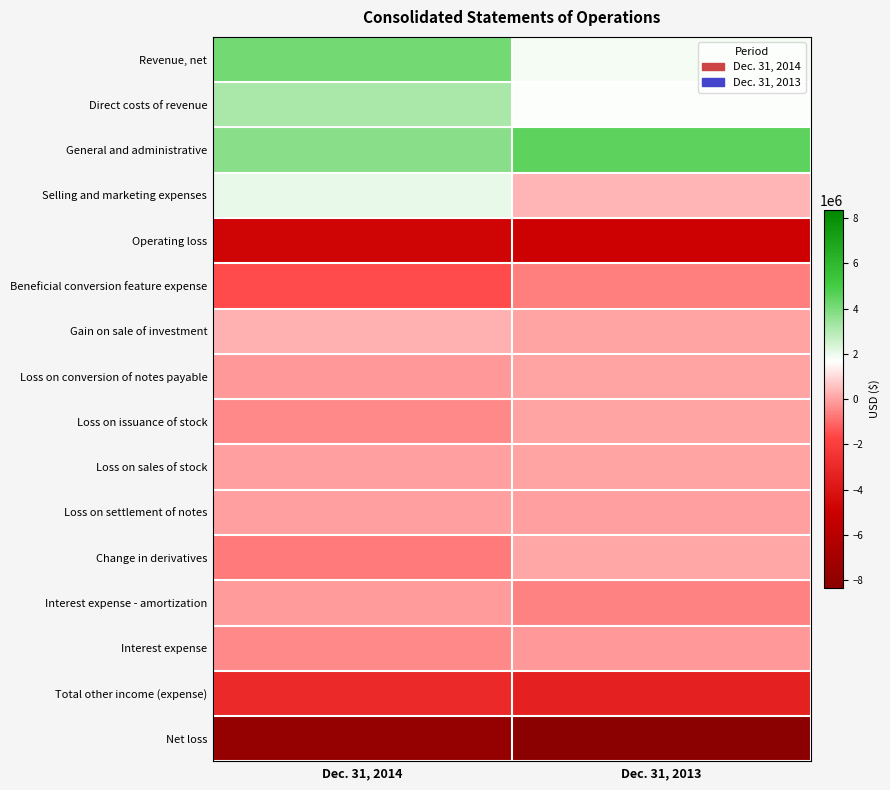

What is the total value across all series at Dec. 31, 2013?

-9486978